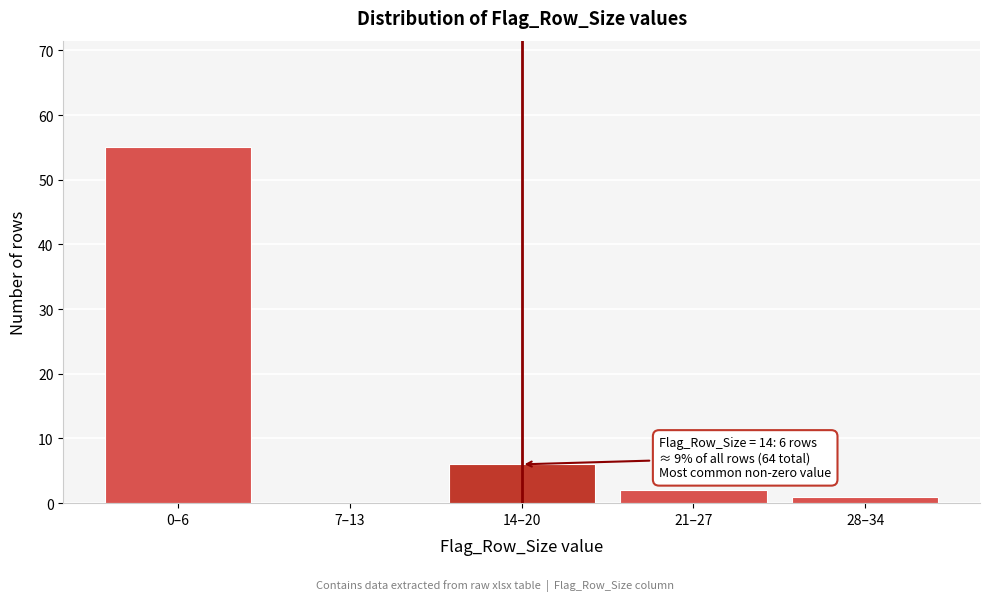

Reading left to right, extract all data points from this chart.

0–6=55	7–13=0	14–20=6	21–27=2	28–34=1